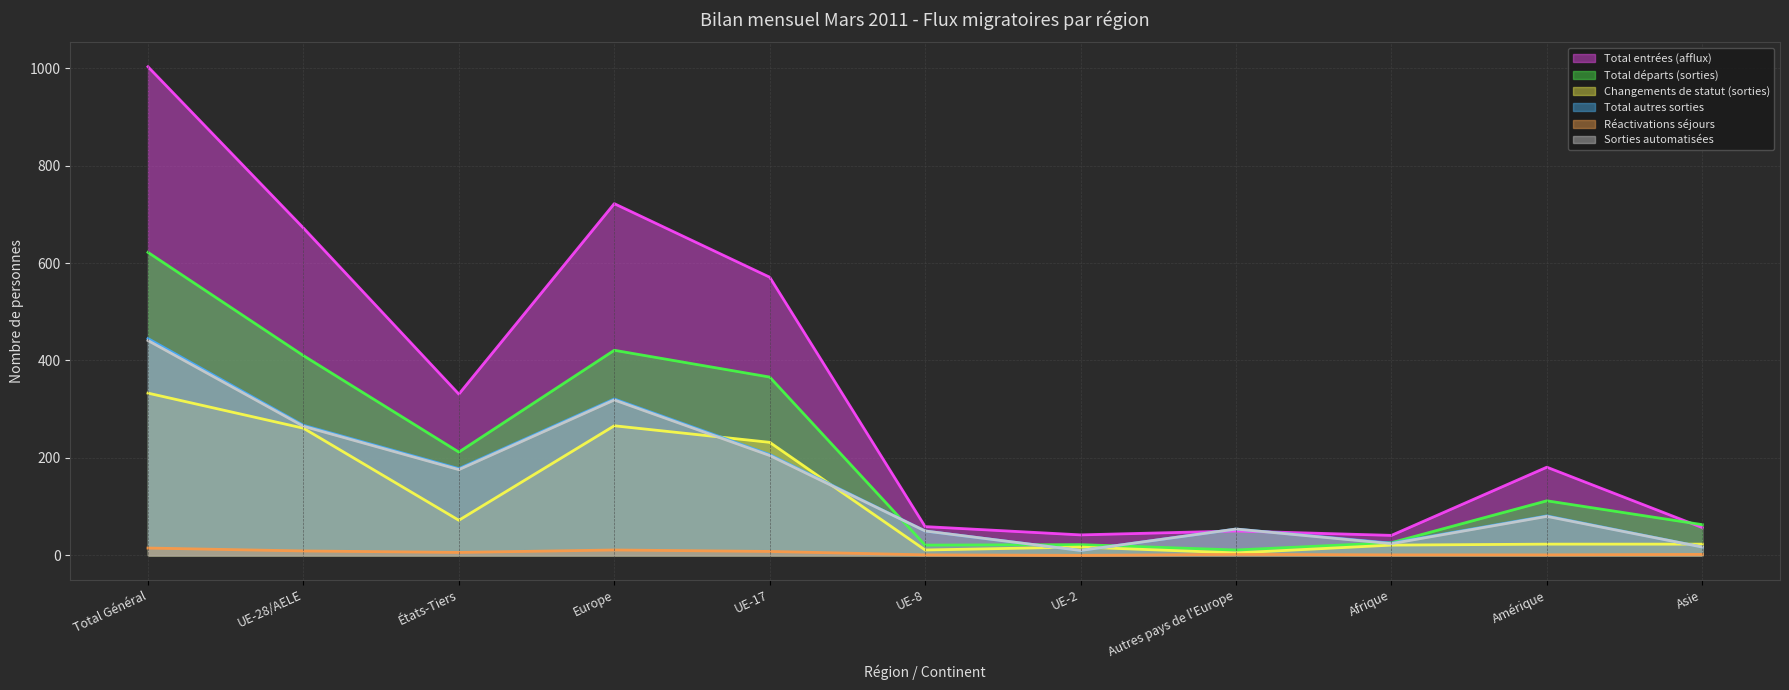

What is the label of the 11th point from the left?

Asie